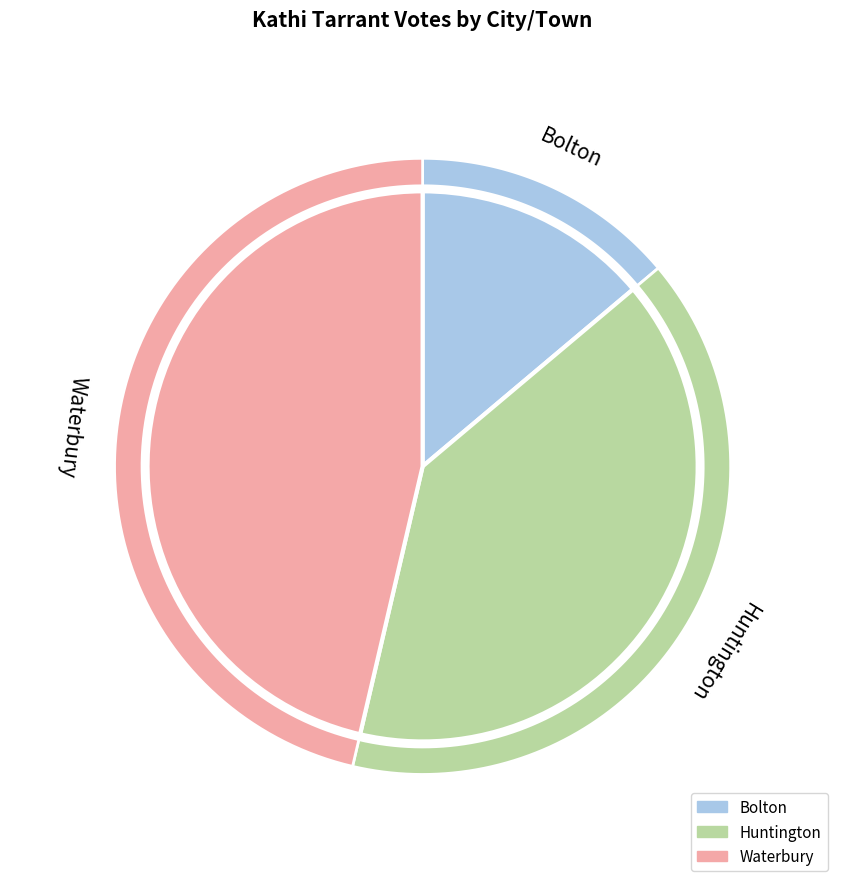

What percentage is NOT represented by Waterbury?

53.6%